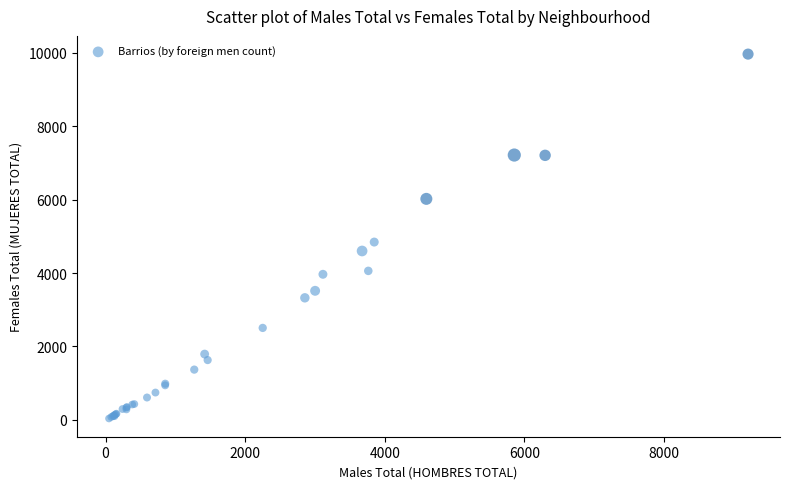

What Y value in the scatter plot is closest to 5002?

4845